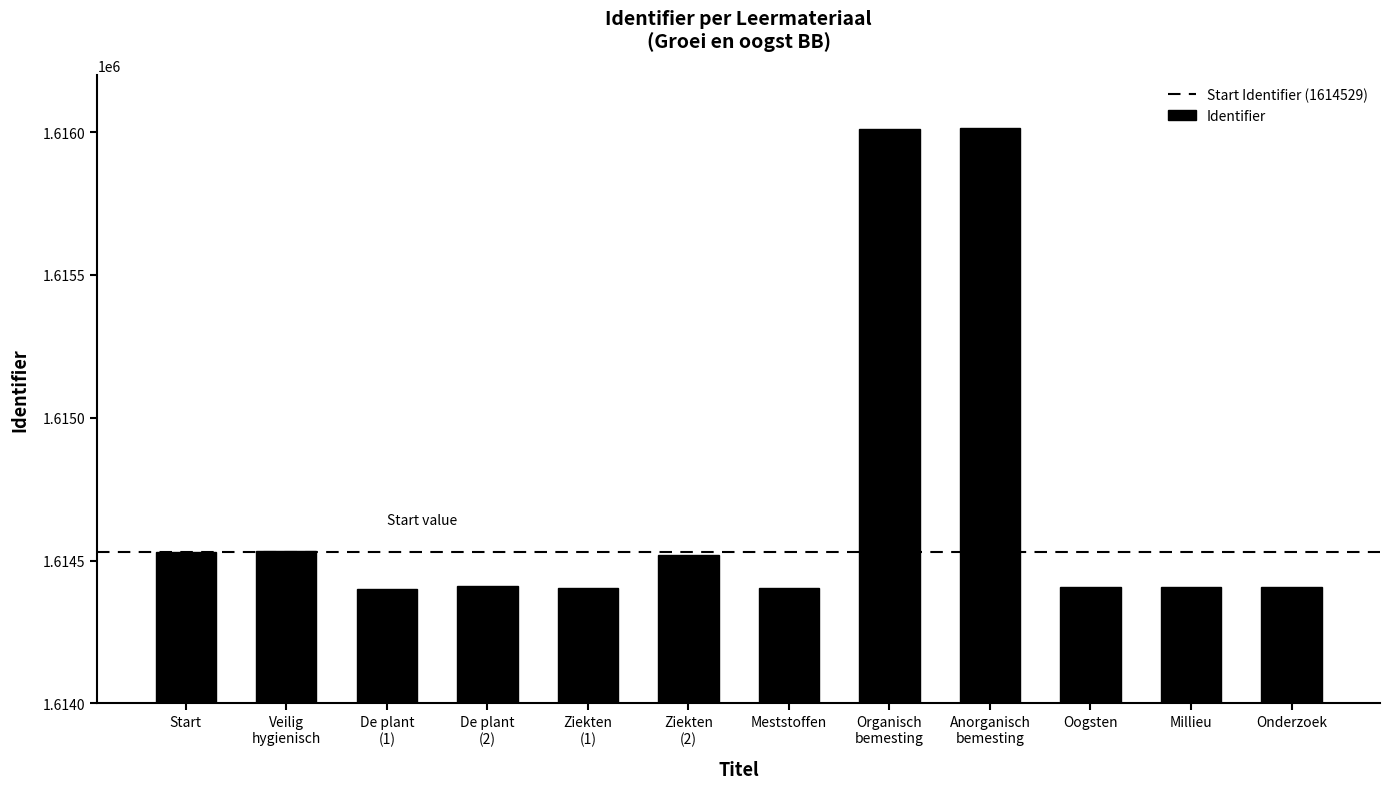

Where is the data nearest to the value 1615207?

Veilig
hygienisch